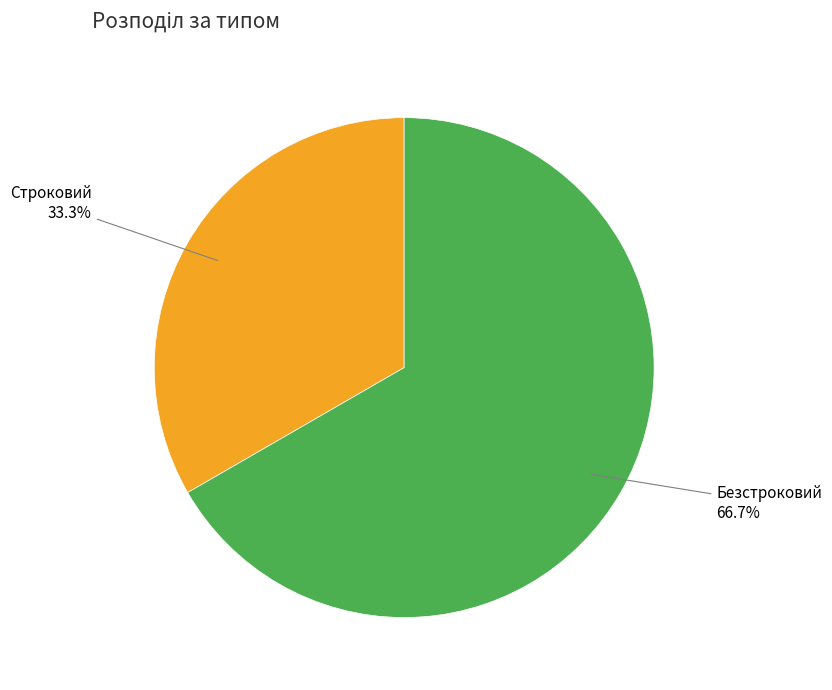

The Строковий slice represents 22% of the pie. True or false?

False